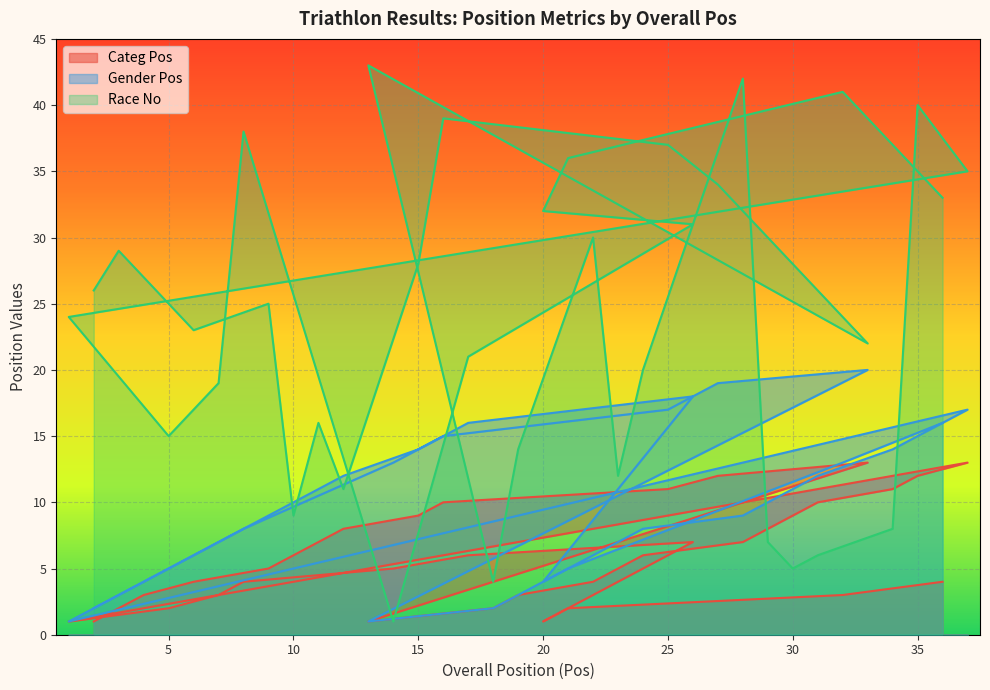

In Gender Pos, how many points are lower than both neighbors (excluding endpoints)?

3